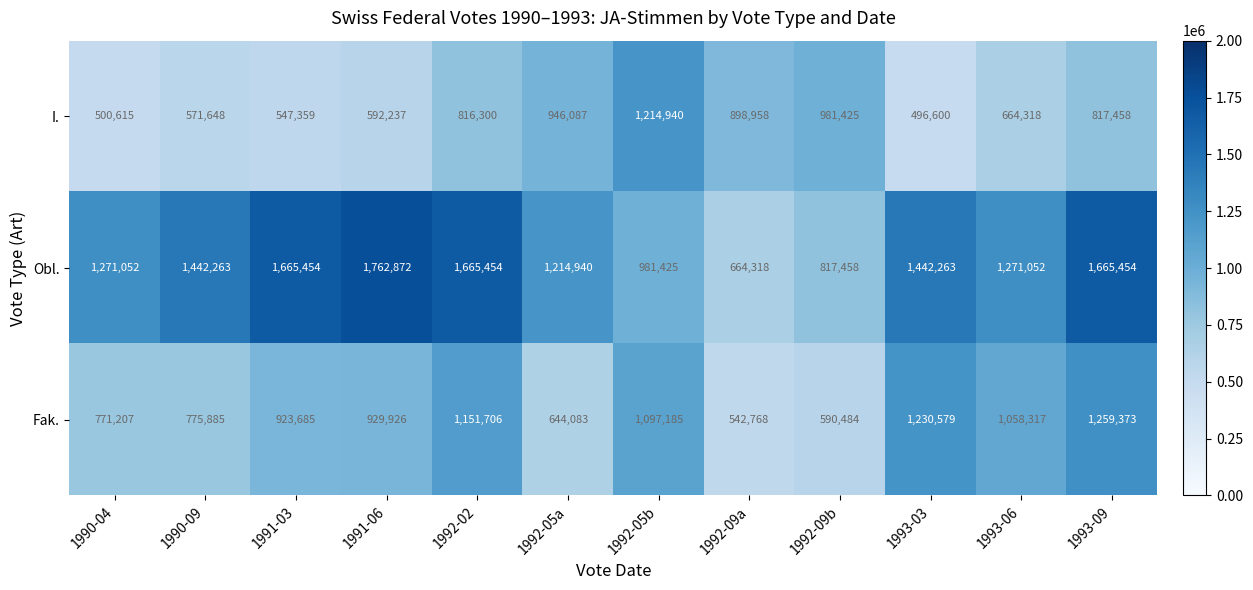

True or false: Obl. has a value of 664318 at 1992-09a.

True